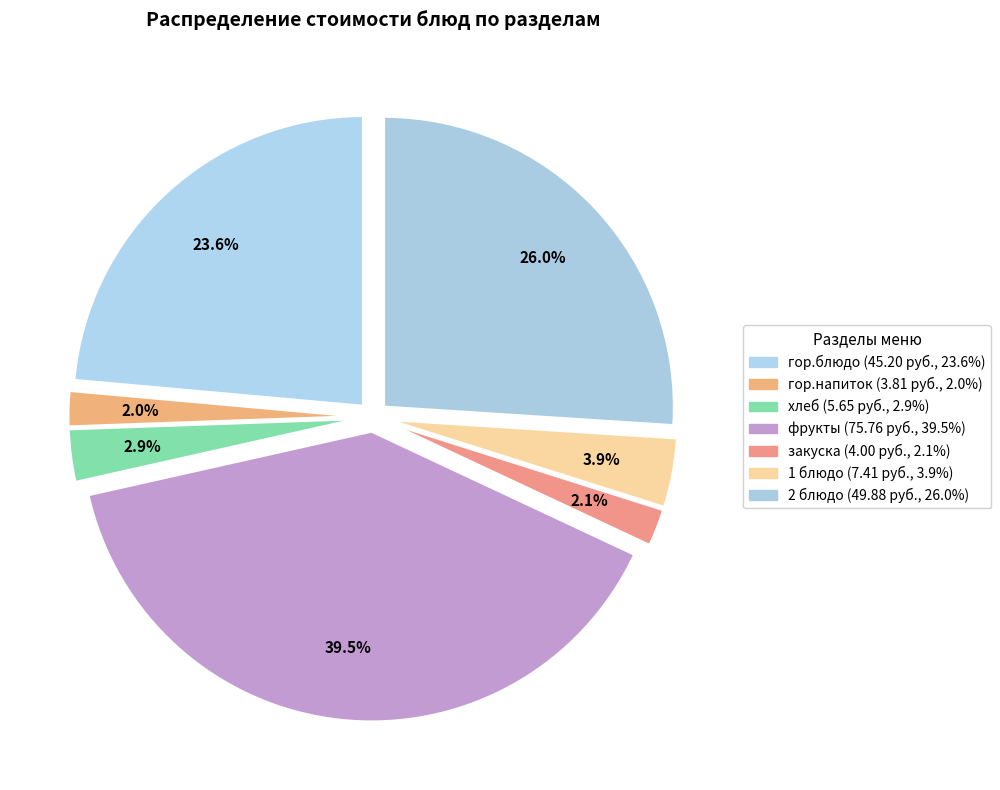

Is гор.напиток the majority of the pie?

No